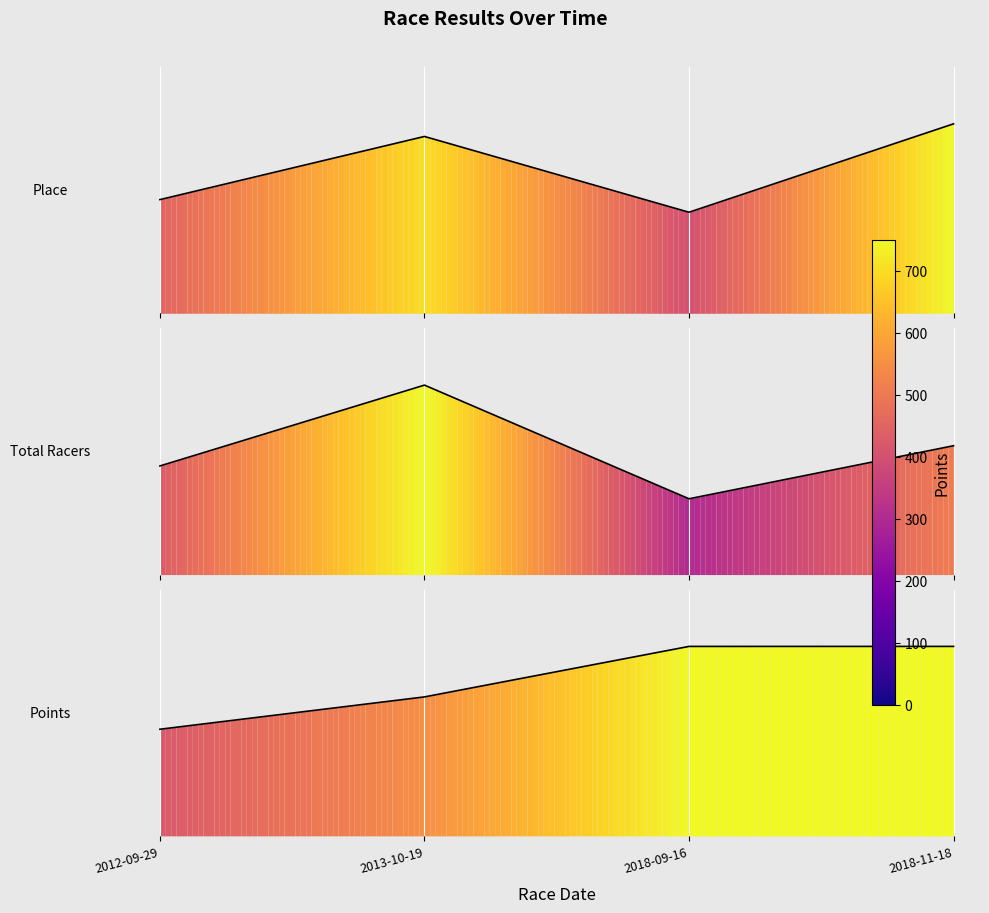

At which category does Place reach its first local valley?

2018-09-16